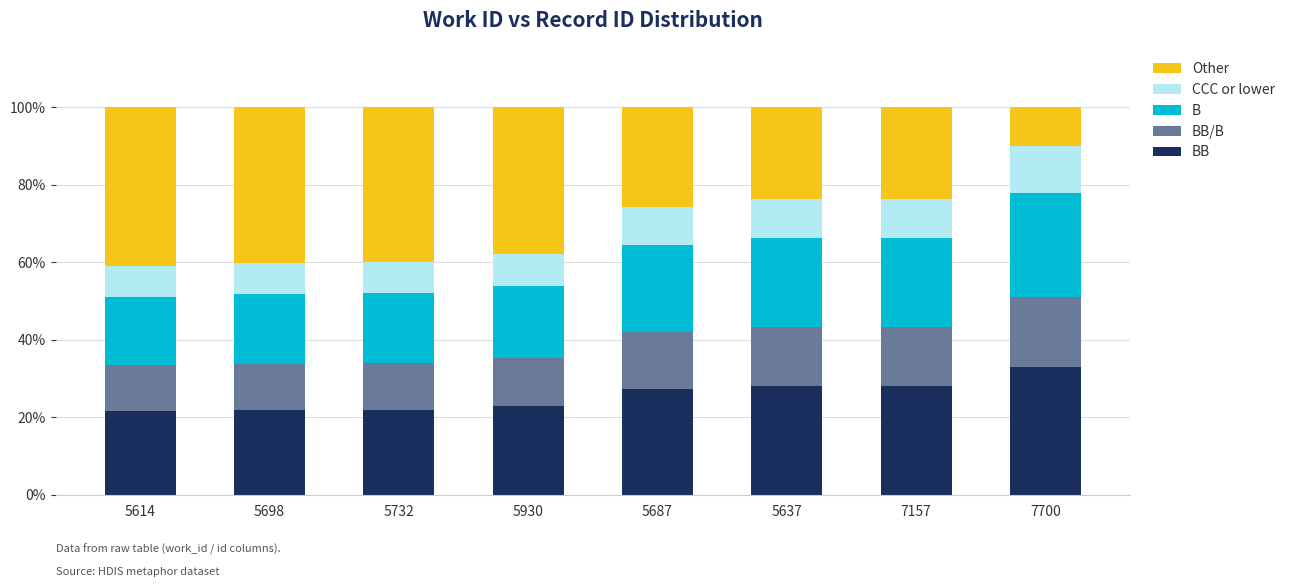

What is the total value across all series at 5698?

100.0